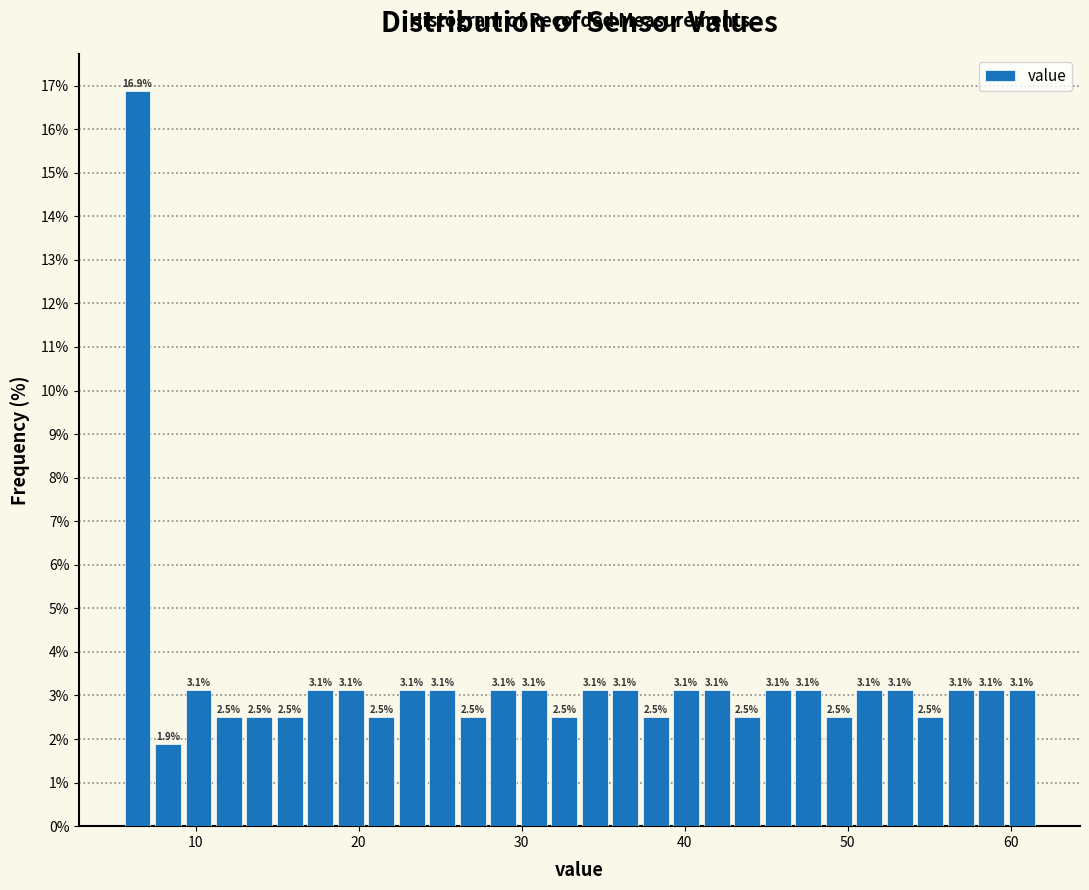

Read against the x-axis, roughly where is the centre of the tallest bar?

6